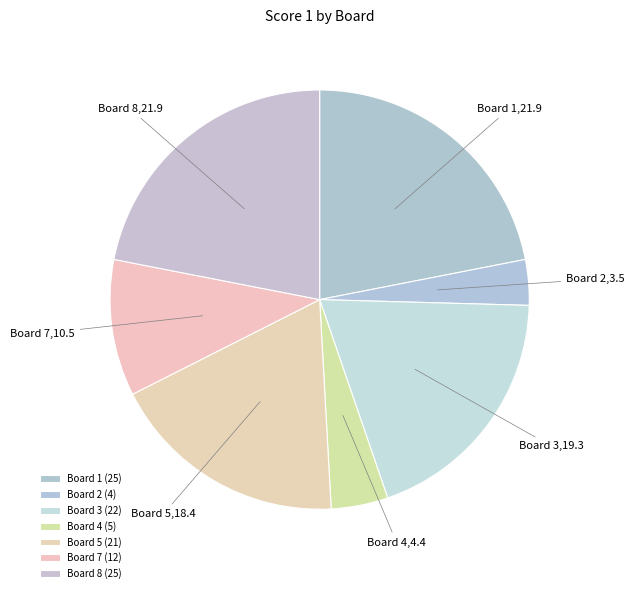

Combined, do Board 7 and Board 3 account for over 50%?

No